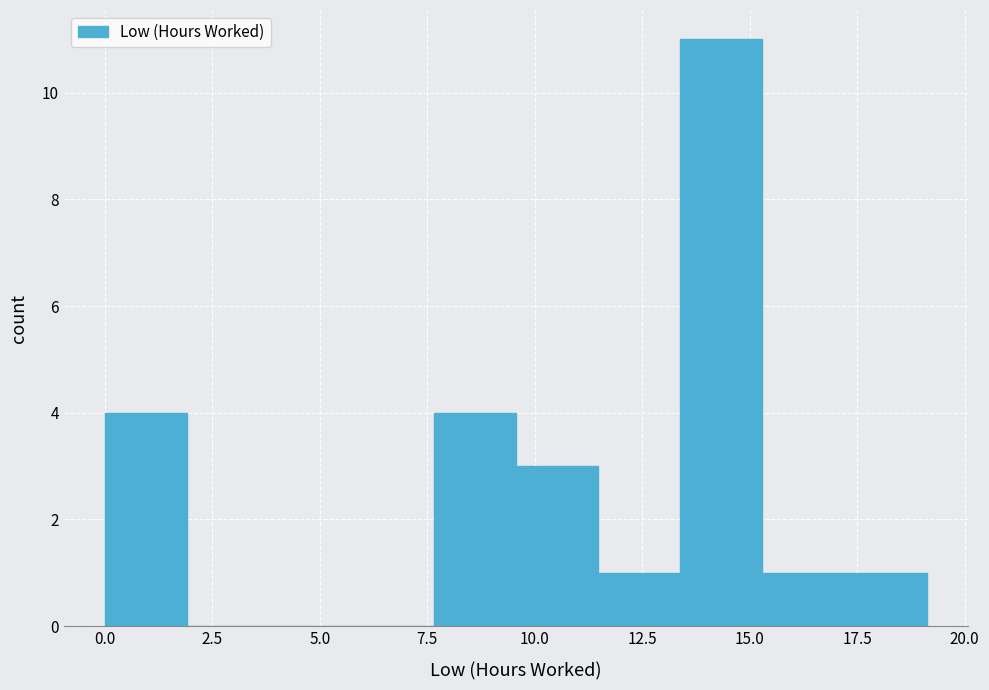

Read against the x-axis, roughly where is the centre of the tallest bar?

14.5